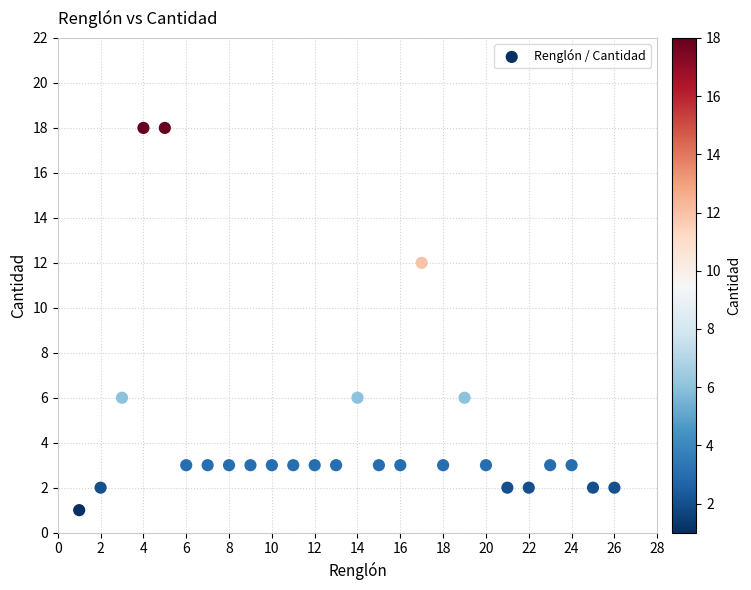

What is the range of X values (max minus min)?

25